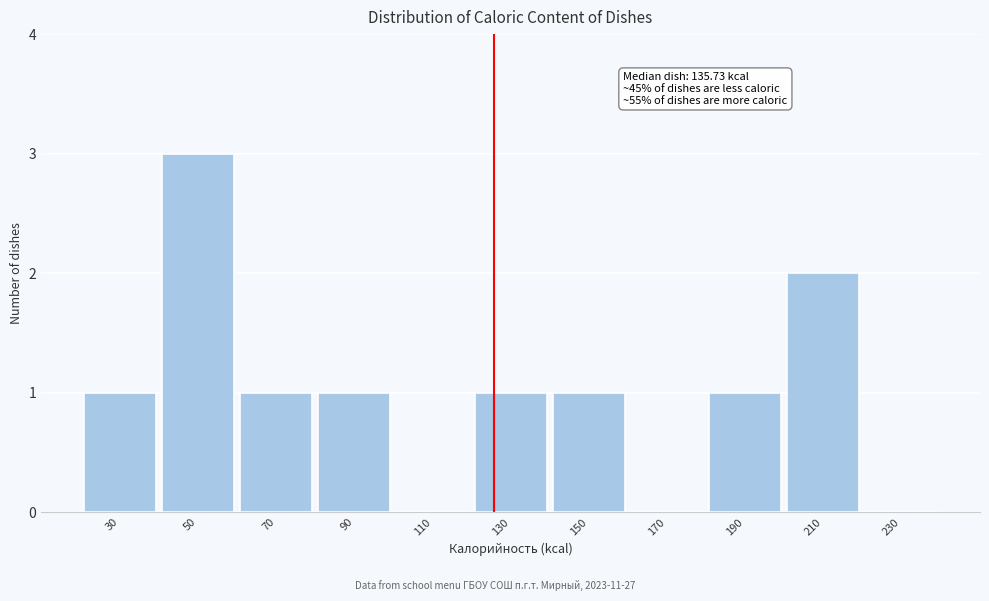

Reading left to right, list all the values displayed in this chart.

30=1	50=3	70=1	90=1	110=0	130=1	150=1	170=0	190=1	210=2	230=0